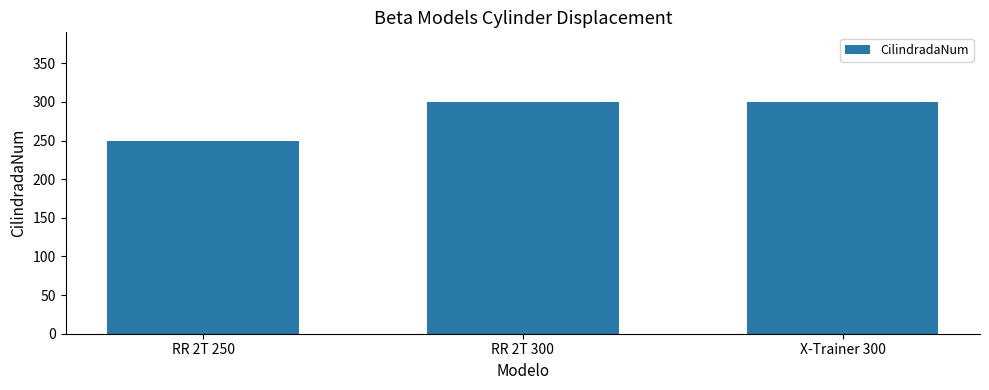

Approximately how many times larger is the value at RR 2T 250 compared to X-Trainer 300?

0.8